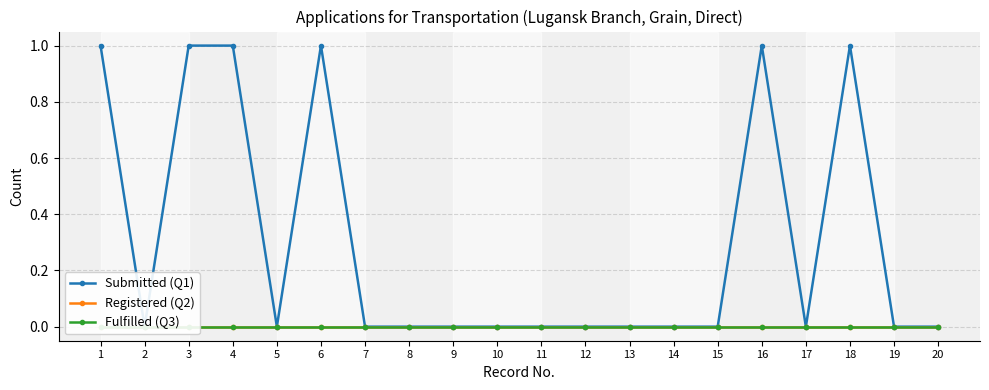

How many interior local peaks does the Submitted (Q1) series have?

3